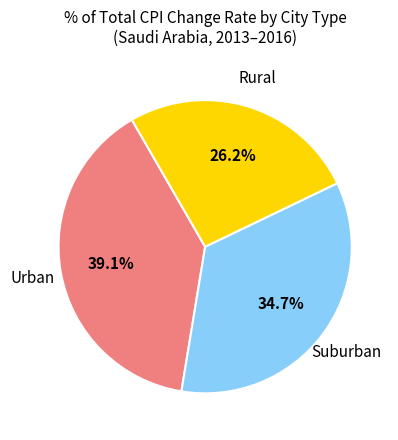

Is there any slice that represents more than half of the pie?

No